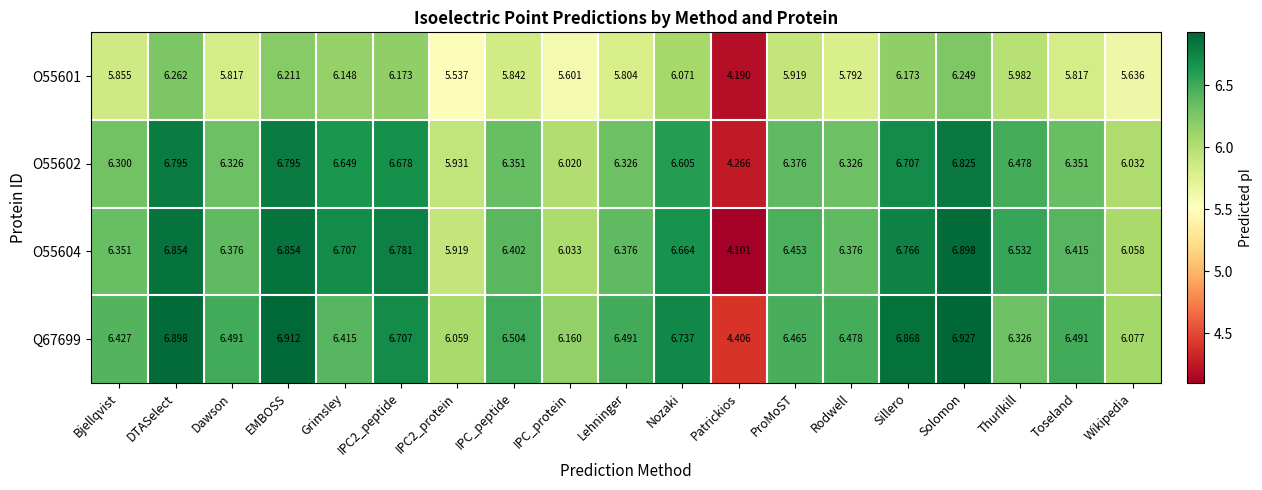

Which series has the widest spread of values?

O55604